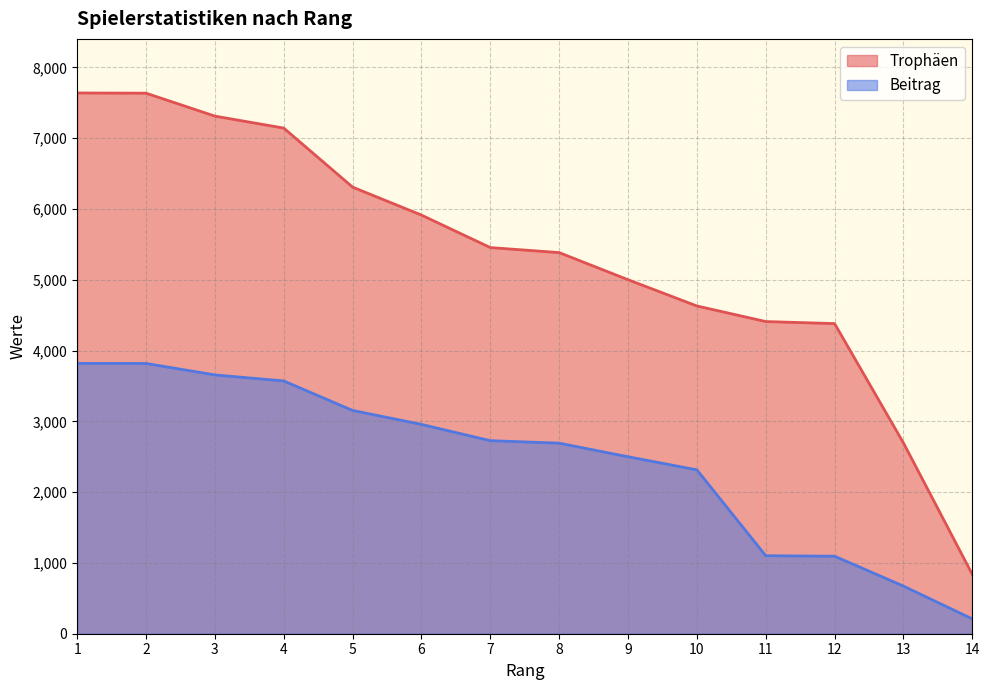

Between 5 and 10, which series saw the biggest shift?

Trophäen